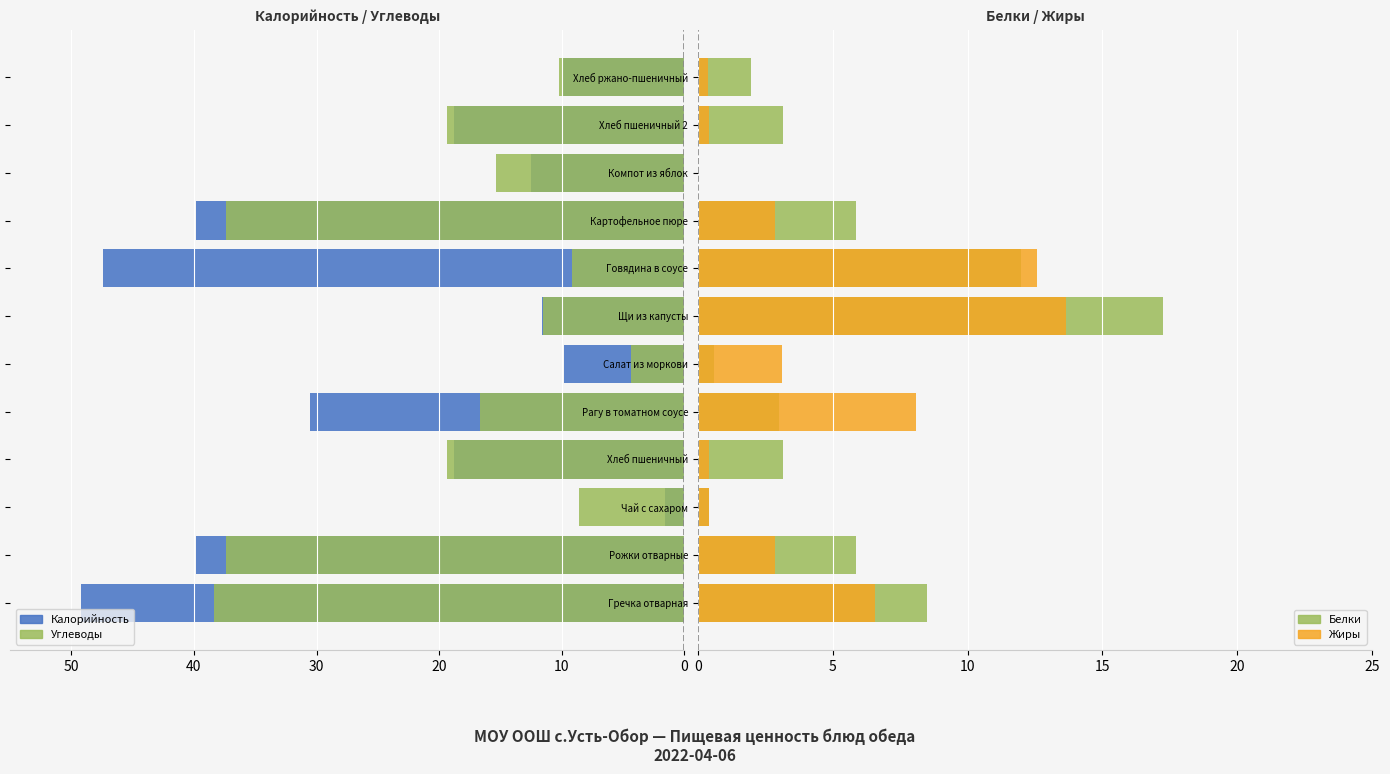

Between Хлеб ржано-пшеничный and Чай с сахаром, which is larger?

Чай с сахаром